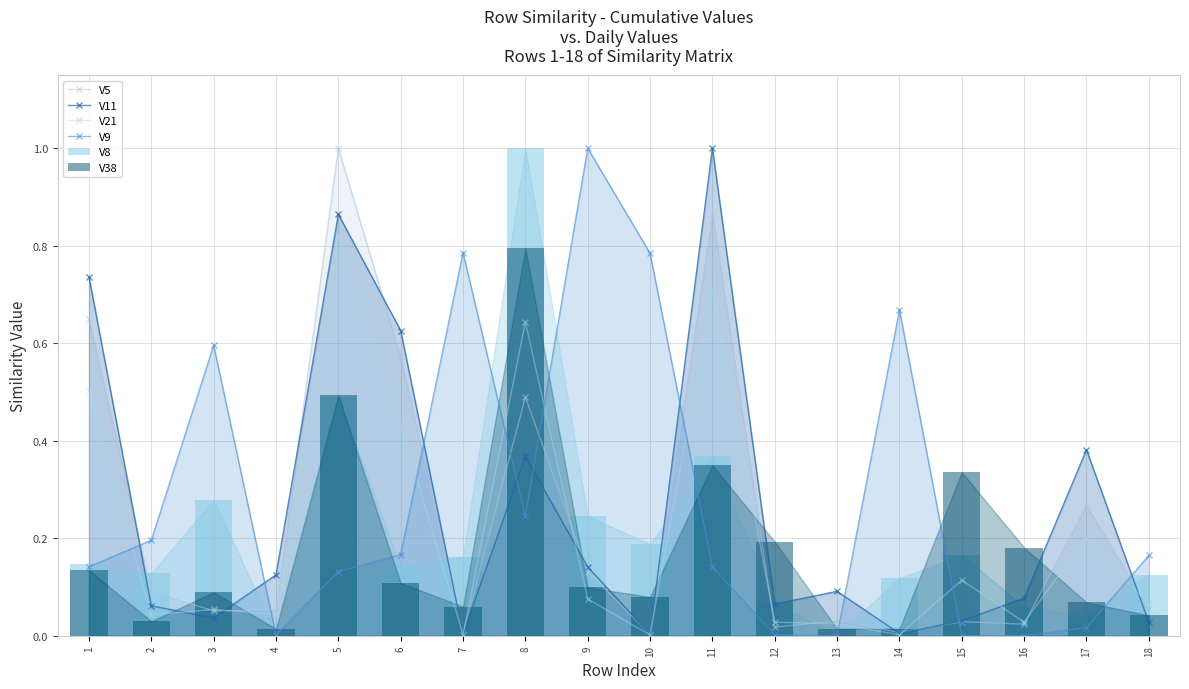

Rank the series at 12 from highest to lowest value.

V38, V8, V11, V21, V5, V9